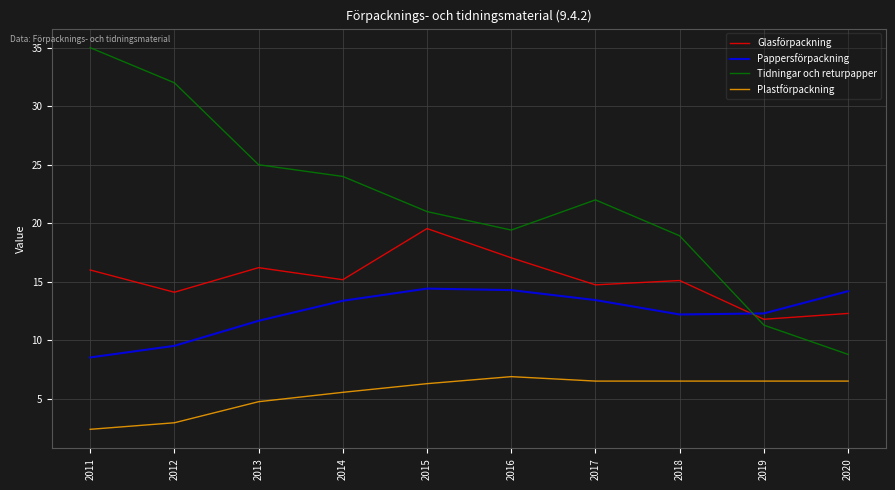

Read the Plastförpackning value at 2015.

6.3